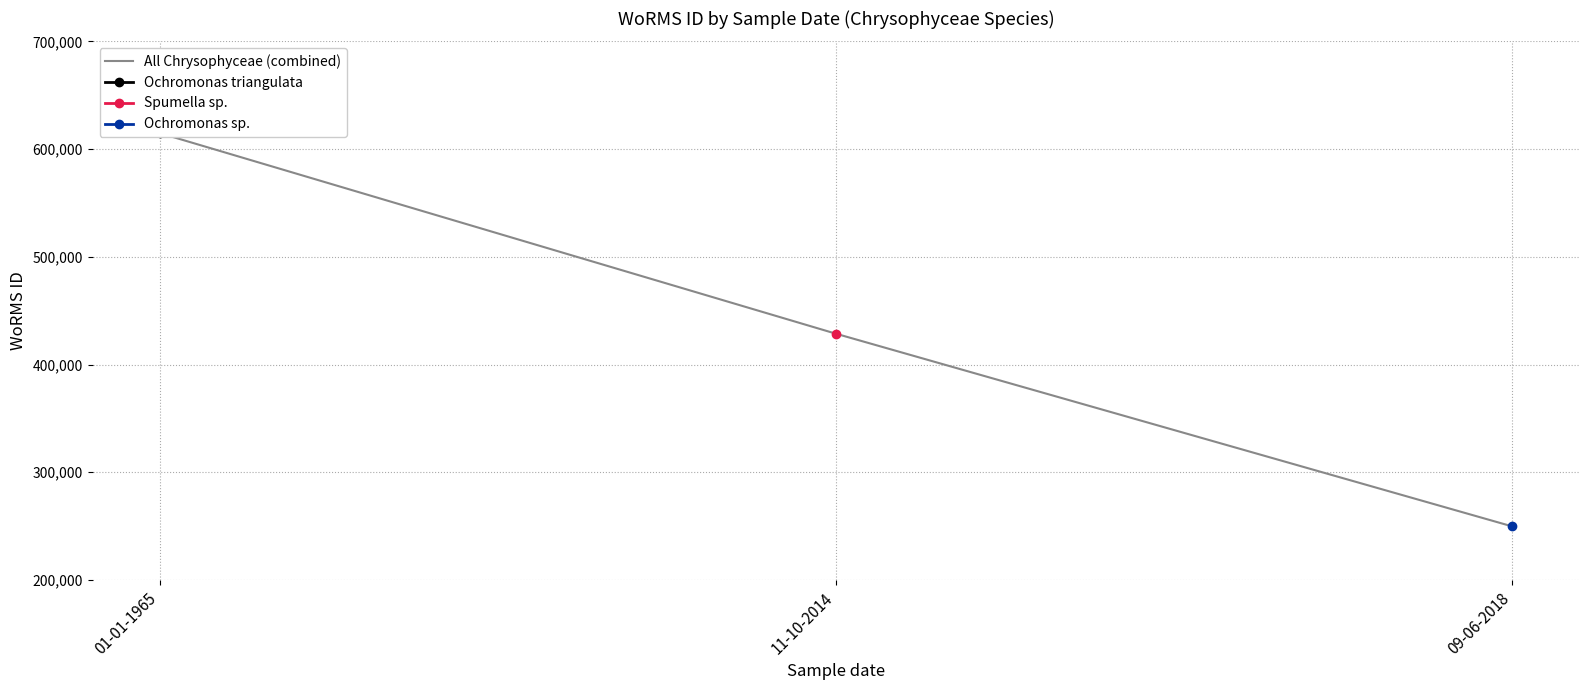

How many values in Ochromonas triangulata are above zero?

1